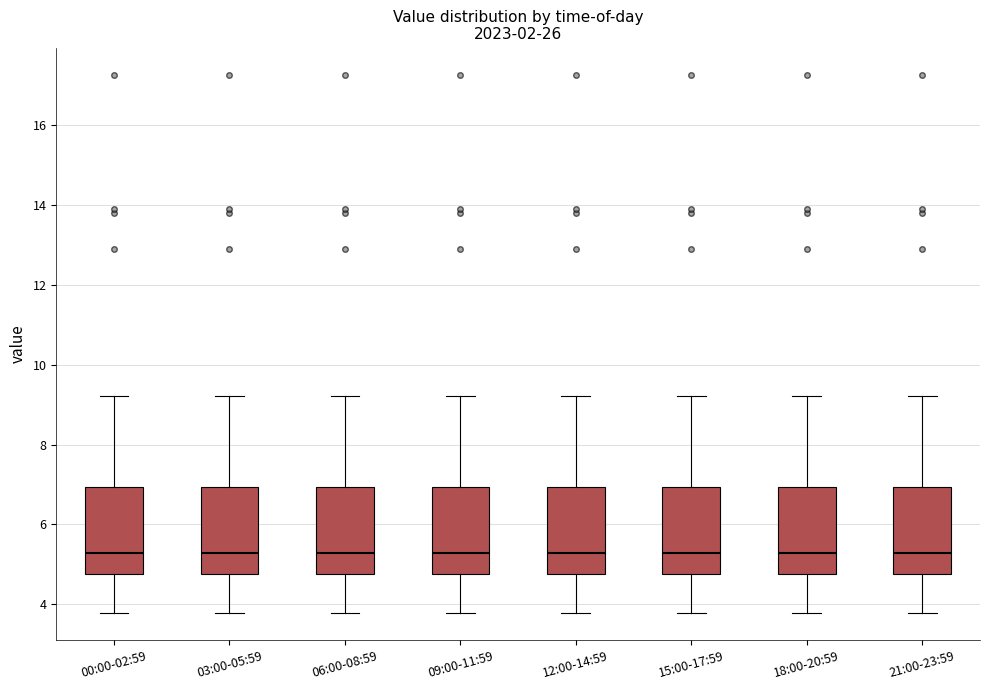

Reading left to right, transcribe this box plot: for each box, give where its median line is, the range the box spans, and where its two whiskers end, as read against the y-axis. The values are not printed on the chart, so give them approximately, as read against the axis.

00:00-02:59: median 5.2, box 4.8 to 7.0, whiskers 3.8 to 9.2
03:00-05:59: median 5.2, box 4.8 to 7.0, whiskers 3.8 to 9.2
06:00-08:59: median 5.2, box 4.8 to 7.0, whiskers 3.8 to 9.2
09:00-11:59: median 5.2, box 4.8 to 7.0, whiskers 3.8 to 9.2
12:00-14:59: median 5.2, box 4.8 to 7.0, whiskers 3.8 to 9.2
15:00-17:59: median 5.2, box 4.8 to 7.0, whiskers 3.8 to 9.2
18:00-20:59: median 5.2, box 4.8 to 7.0, whiskers 3.8 to 9.2
21:00-23:59: median 5.2, box 4.8 to 7.0, whiskers 3.8 to 9.2